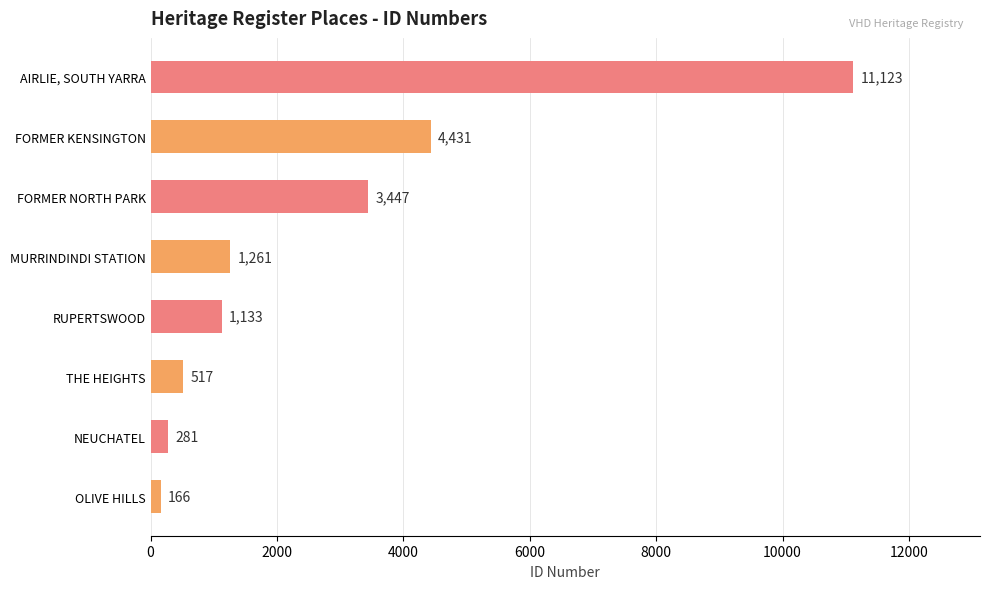

What is the difference between the second highest and minimum values?

4265